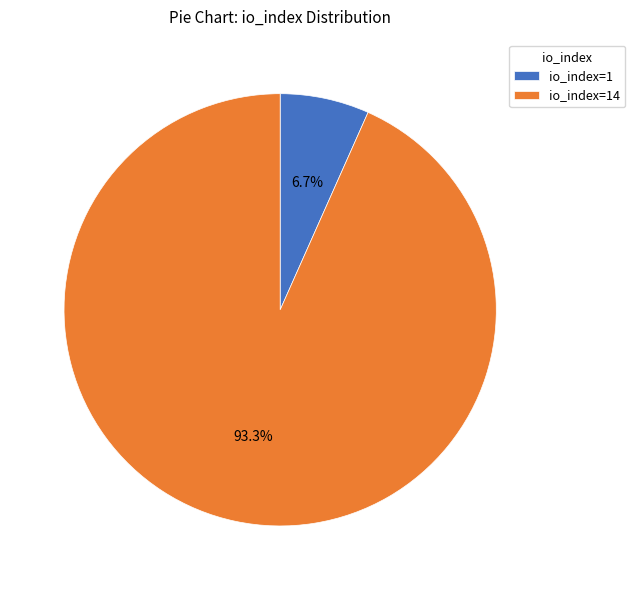

Which category has the biggest portion of the pie?

io_index=14